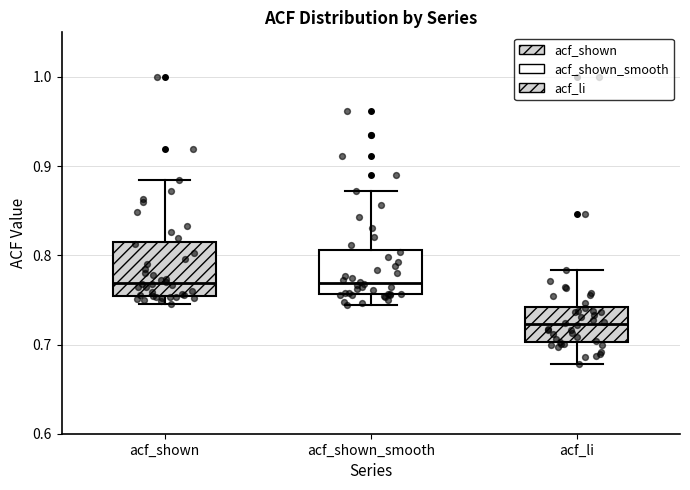

Reading left to right, read every box against the y-axis: the position of its median line, the range the box covers, and the ends of its whiskers. The values are not printed on the chart, so give them approximately, as read against the axis.

acf_shown: median 0.77, box 0.75 to 0.81, whiskers 0.75 (just below the box's lower edge) to 0.88
acf_shown_smooth: median 0.77, box 0.76 to 0.81, whiskers 0.74 to 0.87
acf_li: median 0.72, box 0.70 to 0.74, whiskers 0.68 to 0.78